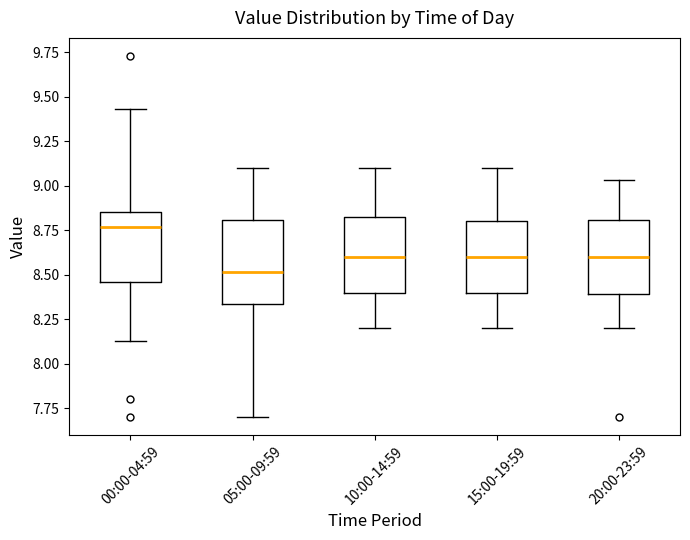

Reading left to right, read every box against the y-axis: the position of its median line, the range the box covers, and the ends of its whiskers. The values are not printed on the chart, so give them approximately, as read against the axis.

00:00-04:59: median 8.75, box 8.45 to 8.85, whiskers 8.15 to 9.45
05:00-09:59: median 8.50, box 8.35 to 8.80, whiskers 7.70 to 9.10
10:00-14:59: median 8.60, box 8.40 to 8.85, whiskers 8.20 to 9.10
15:00-19:59: median 8.60, box 8.40 to 8.80, whiskers 8.20 to 9.10
20:00-23:59: median 8.60, box 8.40 to 8.80, whiskers 8.20 to 9.05